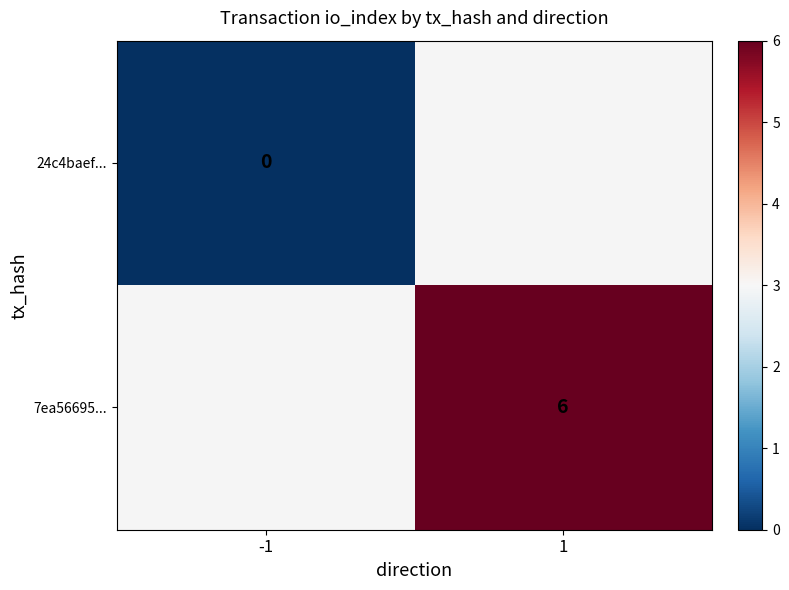

The 7ea56695... series shows 6 at 1. True or false?

True